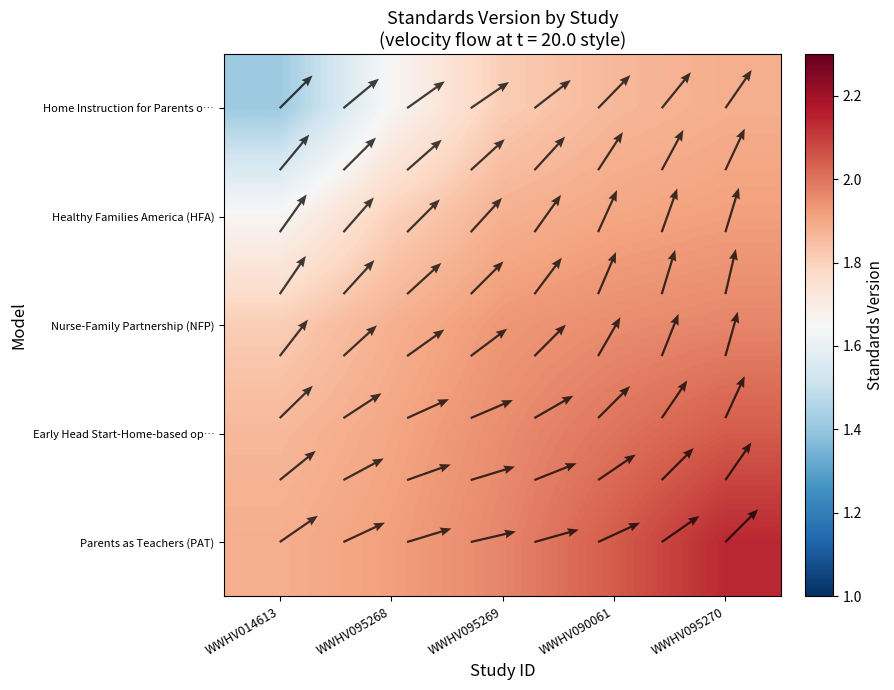

At which category is the sum across all series the highest?

WWHV095270